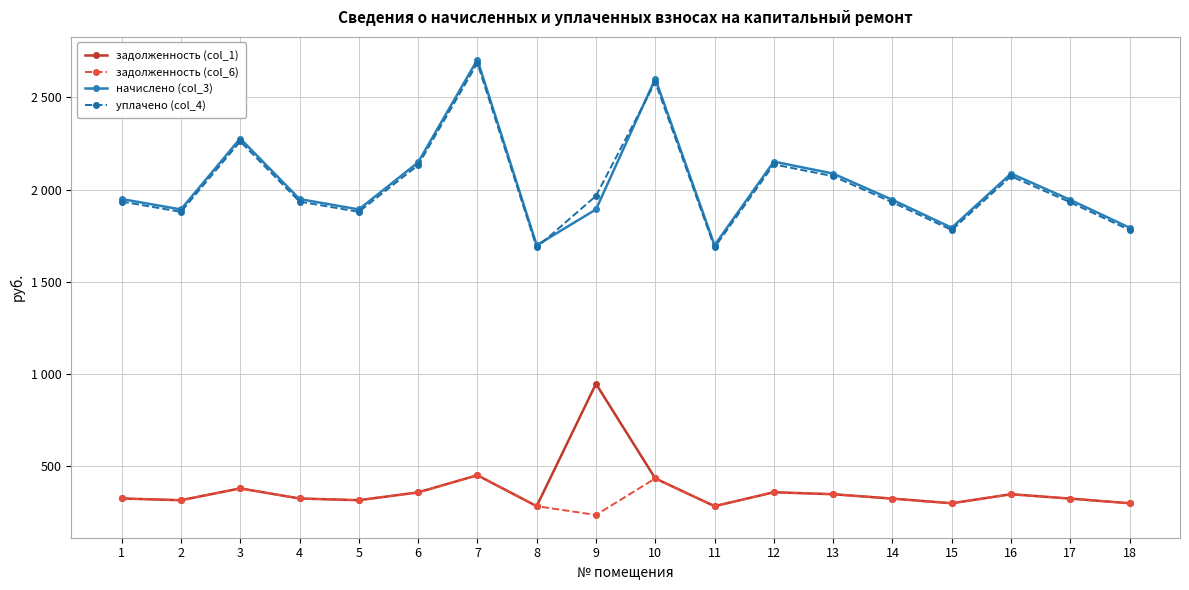

Is this an area chart (filled region under the line)?

No